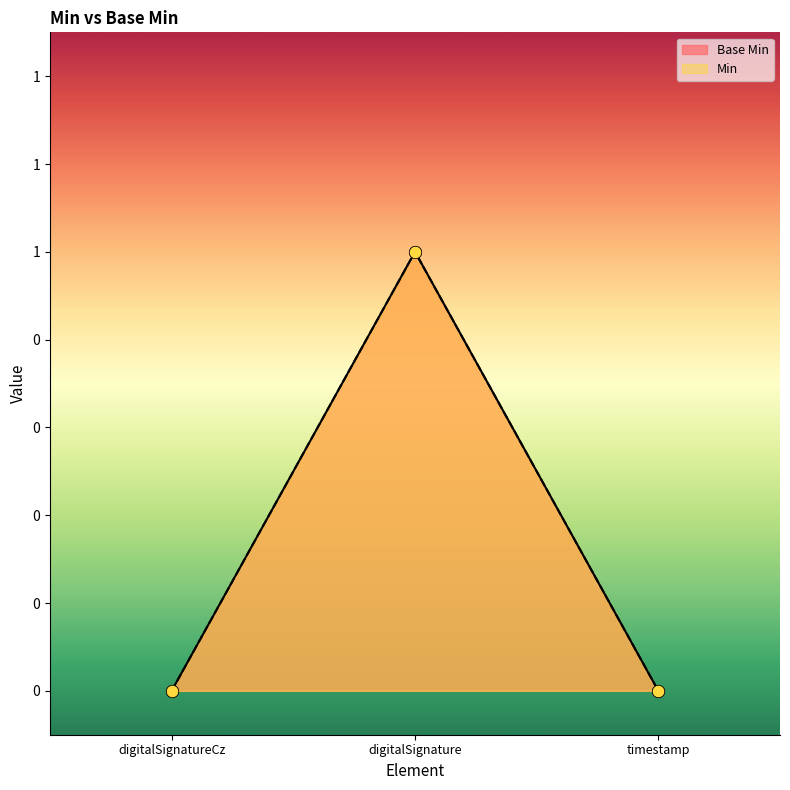

Is the value of Base Min at digitalSignature greater than the value of Min at digitalSignature?

No